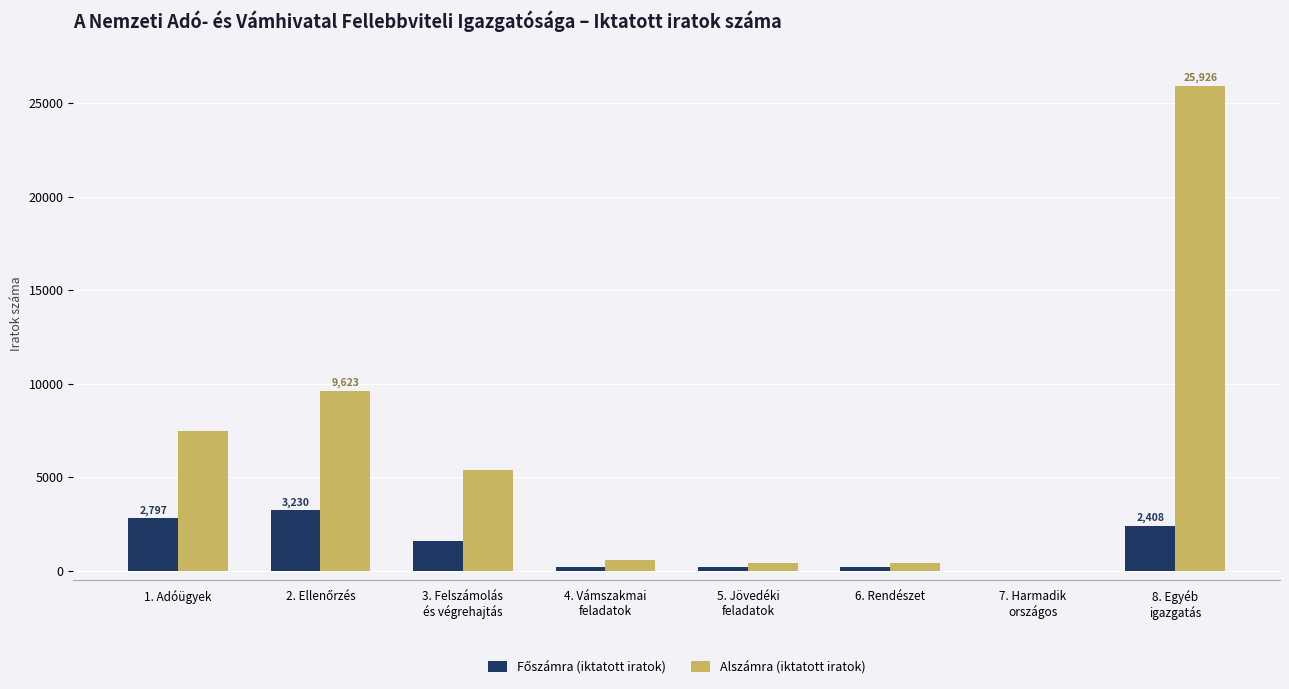

What is the total value across all series at 3. Felszámolás
és végrehajtás?

6989